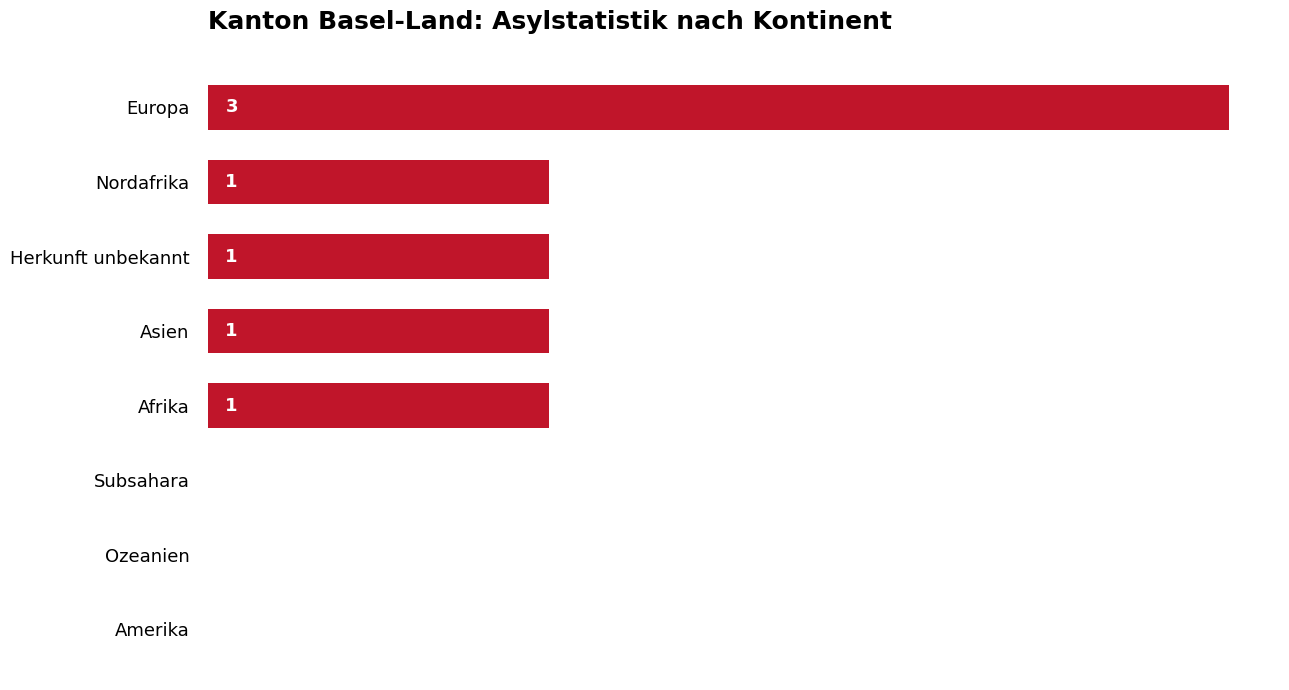

Between Afrika and Amerika, which is larger?

Afrika